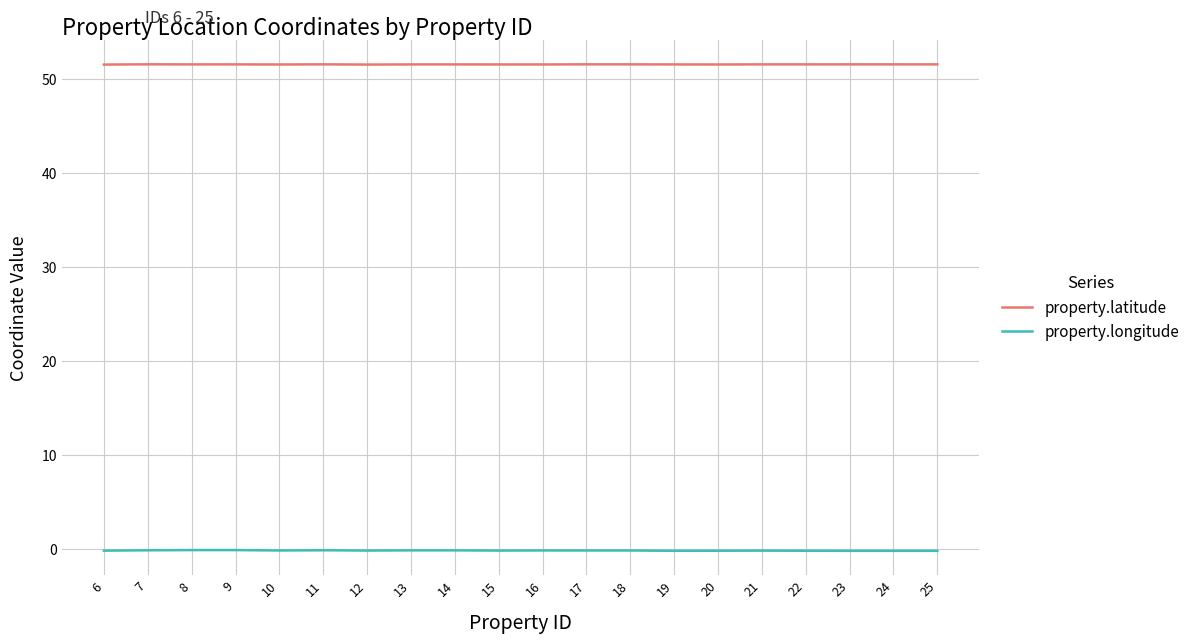

At 14, list the series in order from largest to smallest.

property.latitude, property.longitude